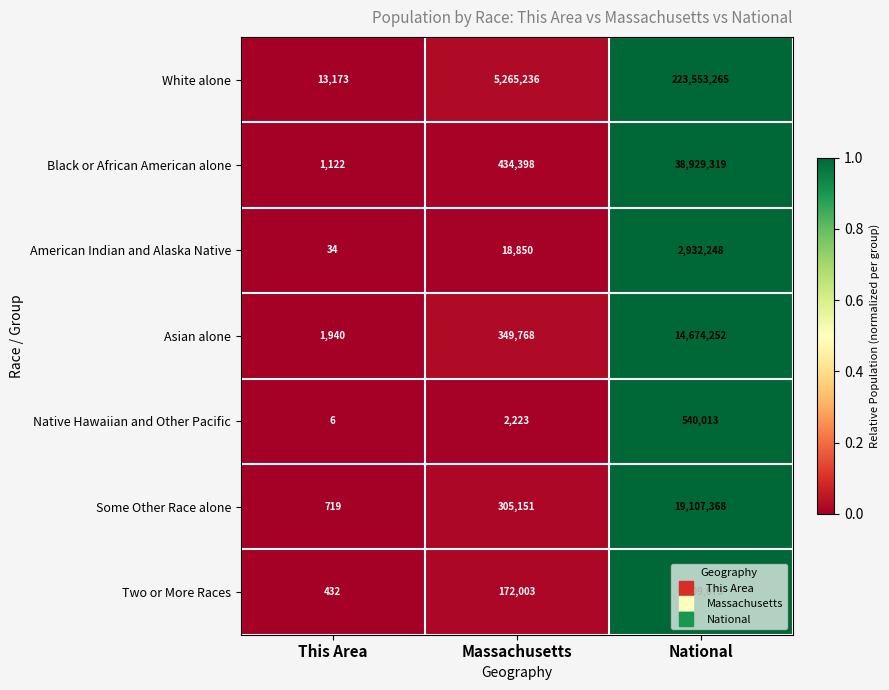

The value of White alone at Massachusetts is 3058345. True or false?

False